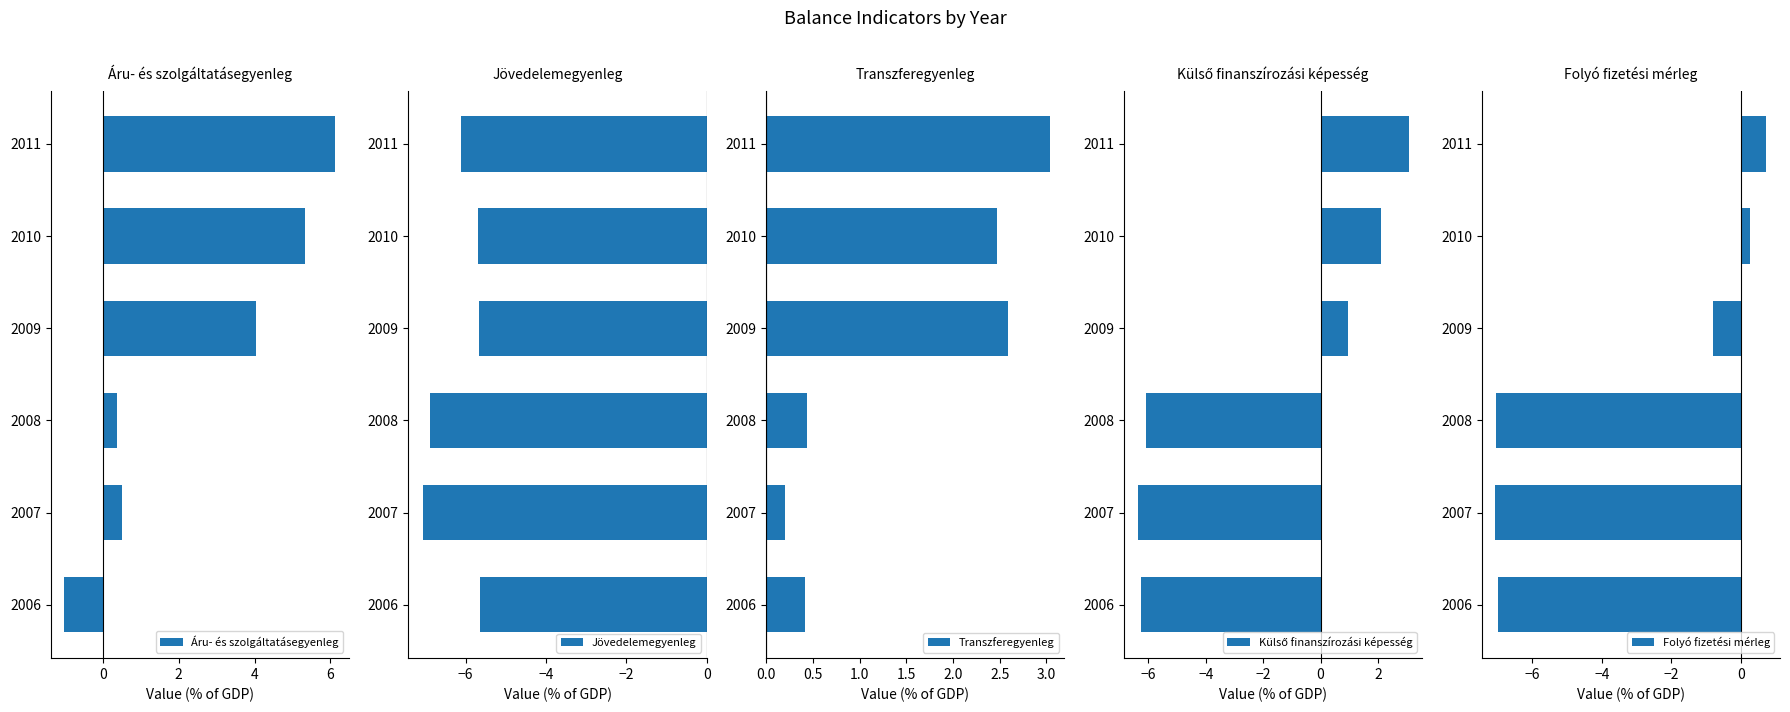

True or false: Transzferegyenleg has a value of 1.5 at 2009.

False